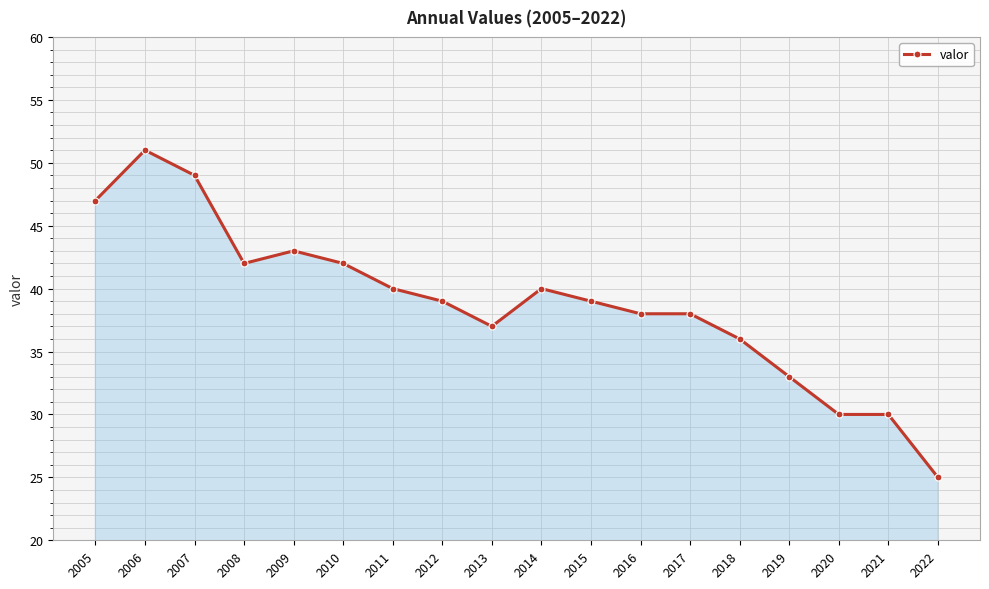

What is the value of the 15th point from the left?

33